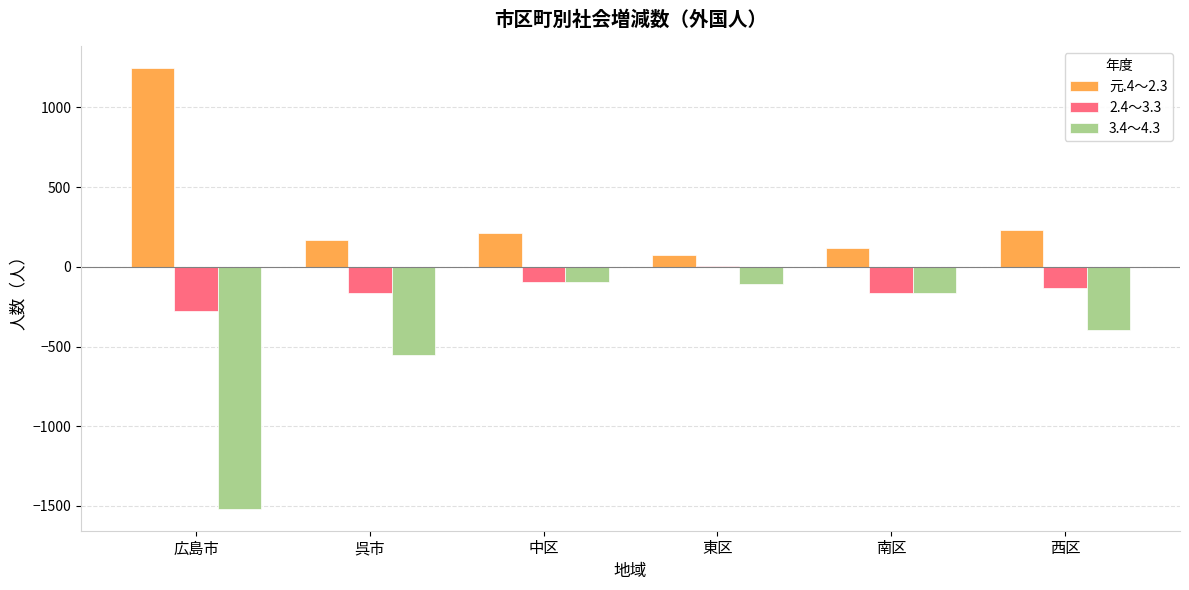

Does the chart contain stacked bars?

No